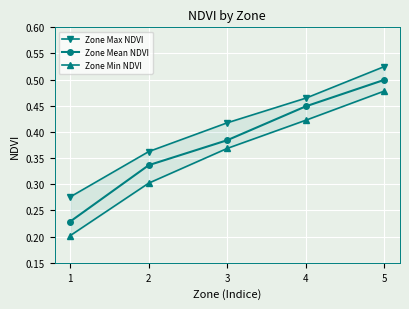

What is the value of the Zone Mean NDVI point at the 2nd from the left?

0.3